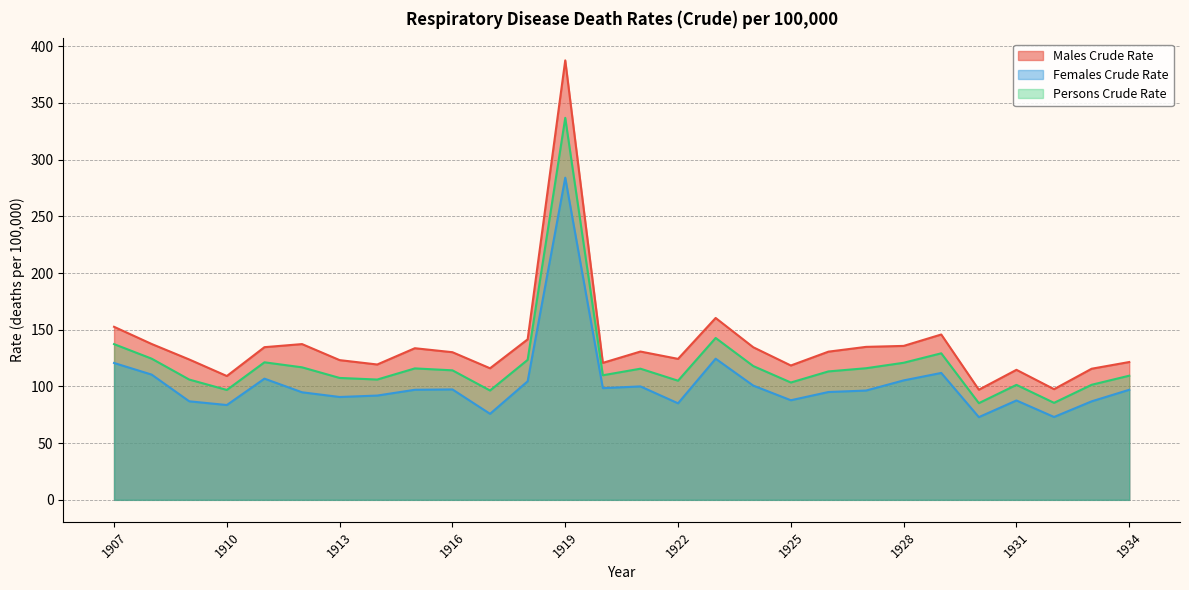

Reading left to right, list all the values displayed in this chart.

Males Crude Rate: 152.6	137.4	123.8	109.2	134.6	137.4	123.2	119.4	133.7	130.2	116.0	141.5	387.5	120.8	130.8	124.3	160.4	134.6	118.5	130.7	134.9	135.7	145.8	97.1	114.7	97.6	115.6	121.5
Females Crude Rate: 120.7	110.4	86.9	83.6	106.9	94.9	90.7	92.0	97.1	97.4	75.9	104.5	284.1	98.5	100.0	85.1	124.5	100.7	87.8	95.1	96.4	105.3	111.9	72.9	87.6	73.1	86.9	97.1
Persons Crude Rate: 137.3	124.5	106.1	96.9	121.3	116.9	107.5	106.1	115.9	114.2	96.4	123.4	336.8	109.9	115.7	105.0	142.7	118.0	103.5	113.3	116.1	120.9	129.2	85.3	101.4	85.5	101.5	109.5